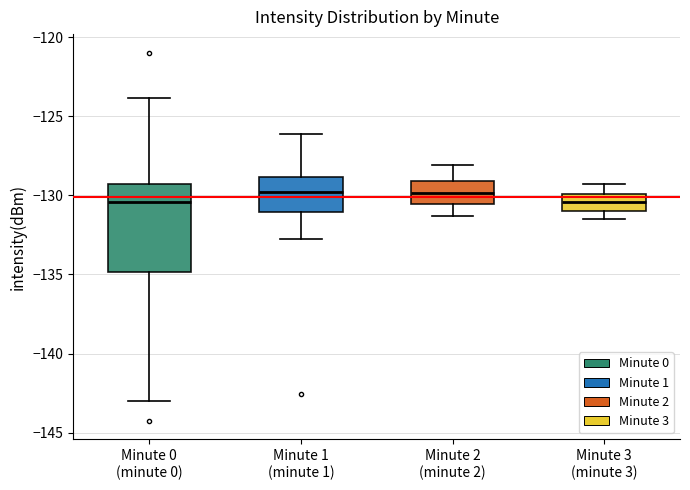

Where is the upper edge of the box for Minute 1 (minute 1) on the y-axis? The values are not printed on the chart, so give them approximately, as read against the axis.

-129.0